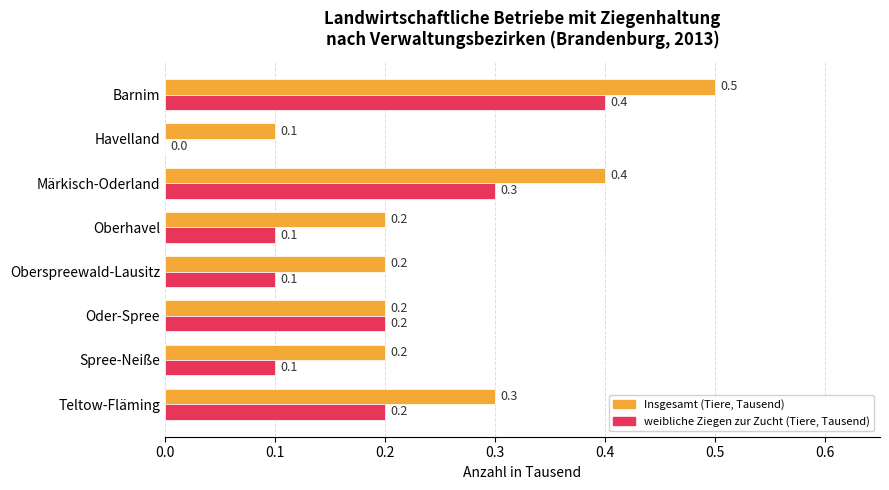

How many Insgesamt (Tiere, Tausend) values are between 0 and 1?

8